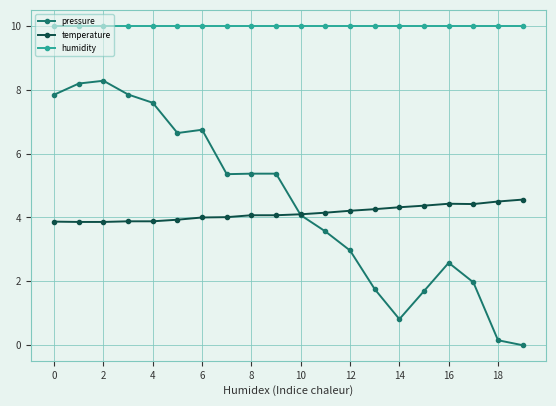

Which series has the largest range (max minus min)?

pressure